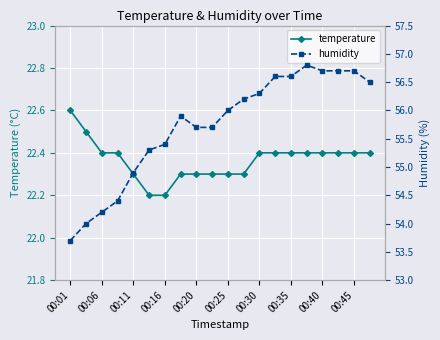

Count the temperature values in the range 22 to 23.

20